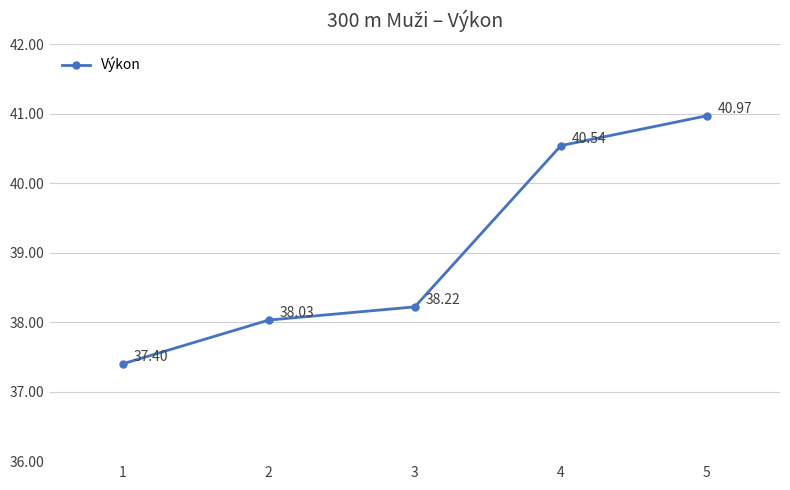

Where is the data nearest to the value 39?

3